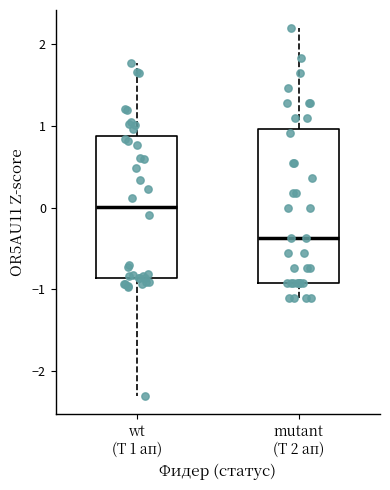

Reading left to right, read every box against the y-axis: the position of its median line, the range the box covers, and the ends of its whiskers. The values are not printed on the chart, so give them approximately, as read against the axis.

wt (Т 1 ап): median 0.0, box -0.9 to 0.9, whiskers -2.3 to 1.8
mutant (Т 2 ап): median -0.4, box -0.9 to 1.0, whiskers -1.1 to 2.2